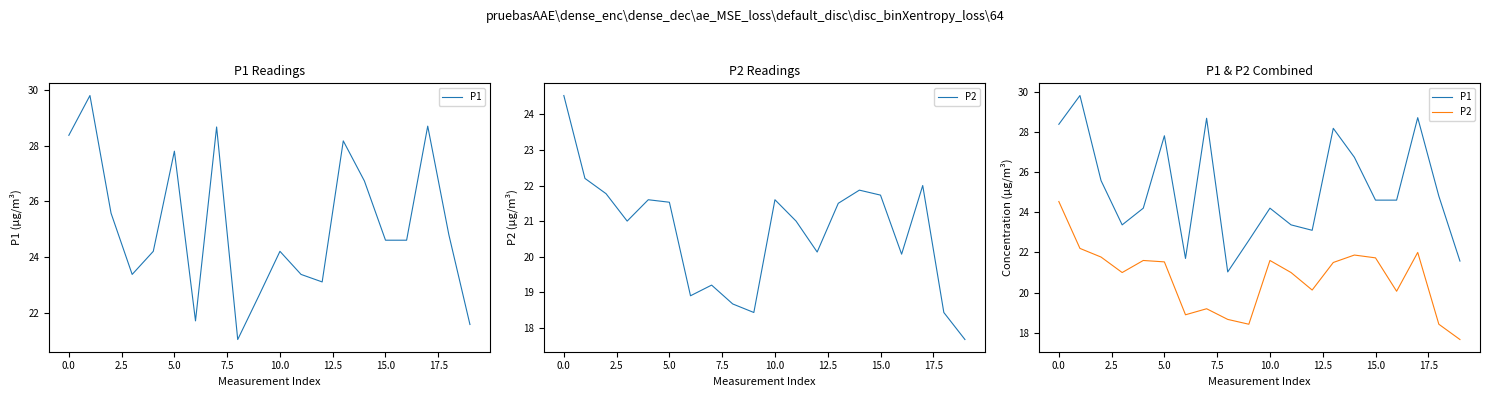

What is the label of the 9th point from the left?

17.5